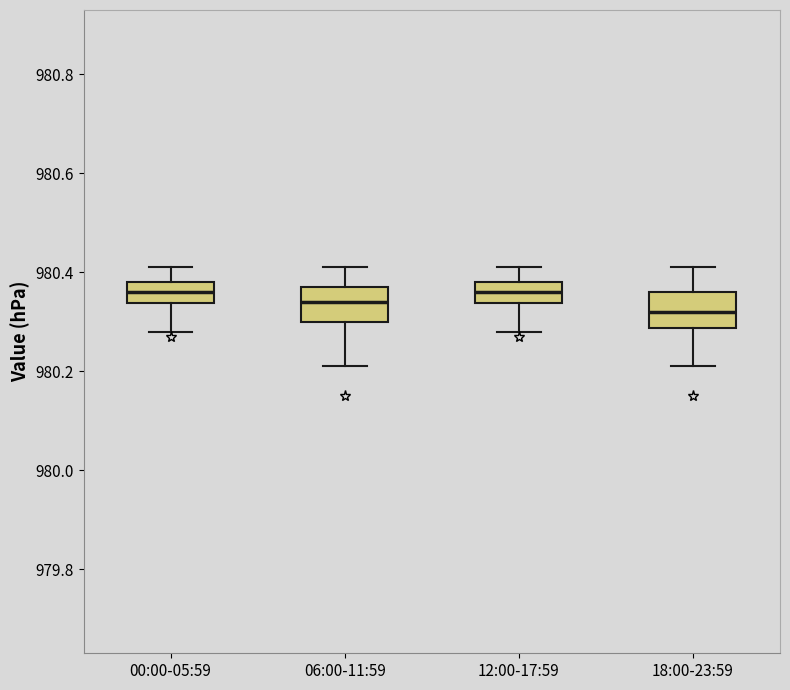

Reading left to right, transcribe this box plot: for each box, give where its median line is, the range the box spans, and where its two whiskers end, as read against the y-axis. The values are not printed on the chart, so give them approximately, as read against the axis.

00:00-05:59: median 980.36, box 980.34 to 980.38, whiskers 980.28 to 980.42
06:00-11:59: median 980.34, box 980.30 to 980.38, whiskers 980.22 to 980.42
12:00-17:59: median 980.36, box 980.34 to 980.38, whiskers 980.28 to 980.42
18:00-23:59: median 980.32, box 980.28 to 980.36, whiskers 980.22 to 980.42